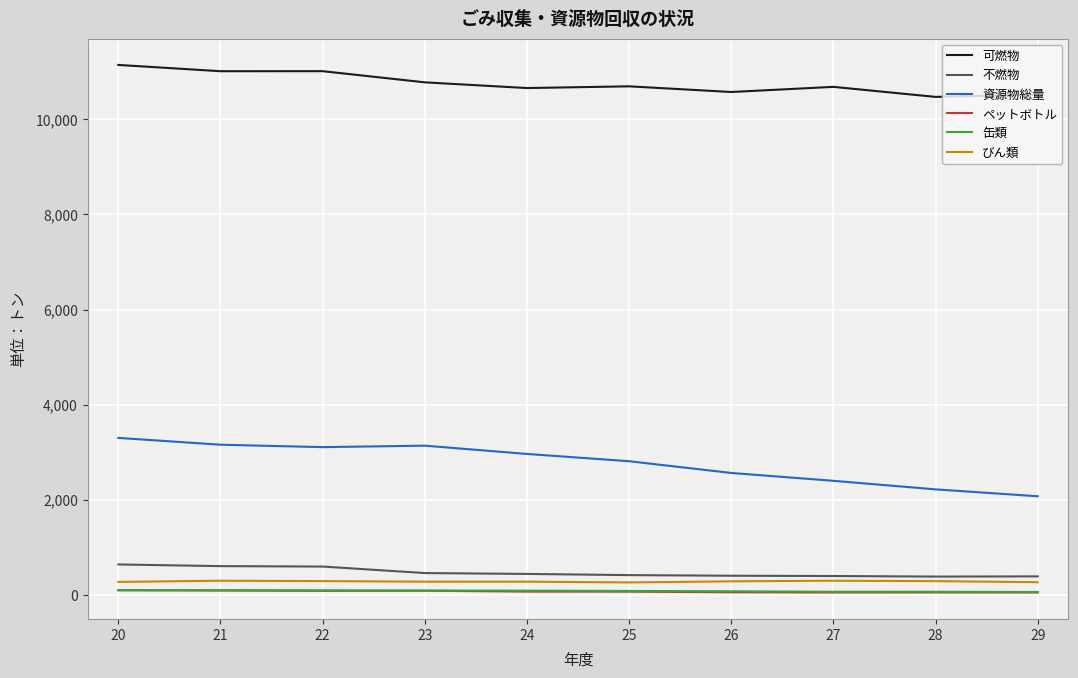

True or false: 不燃物 and ペットボトル cross at least once.

False